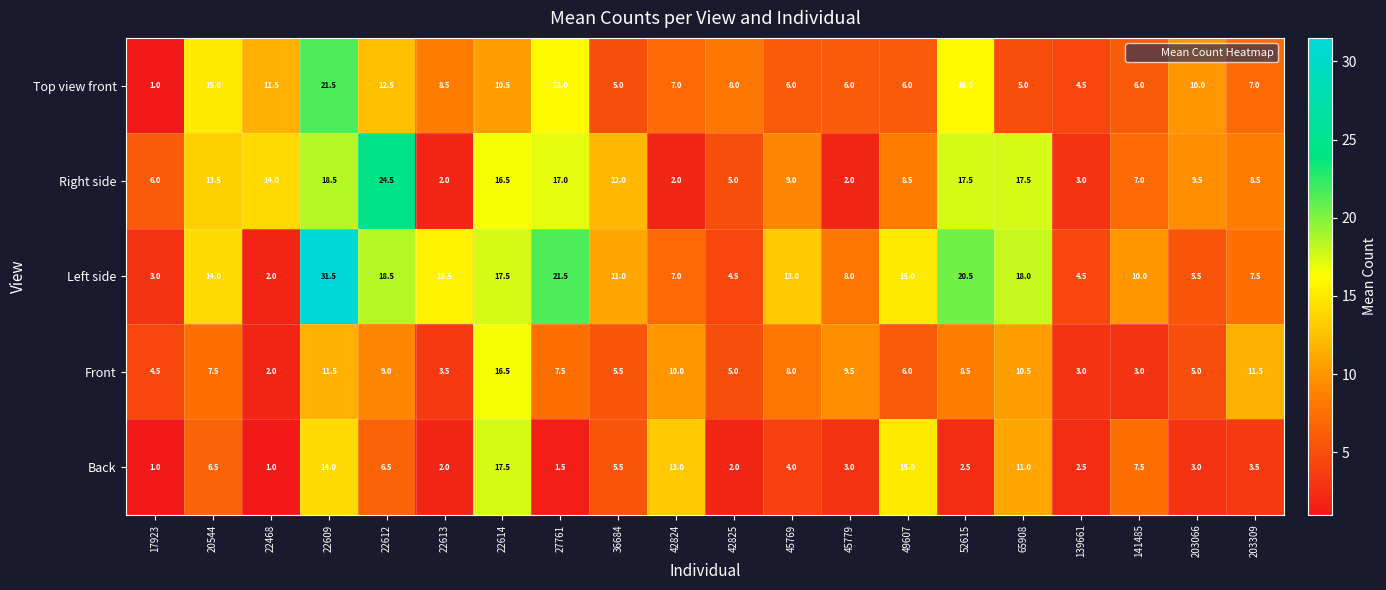

Count the number of categories in the chart.

20